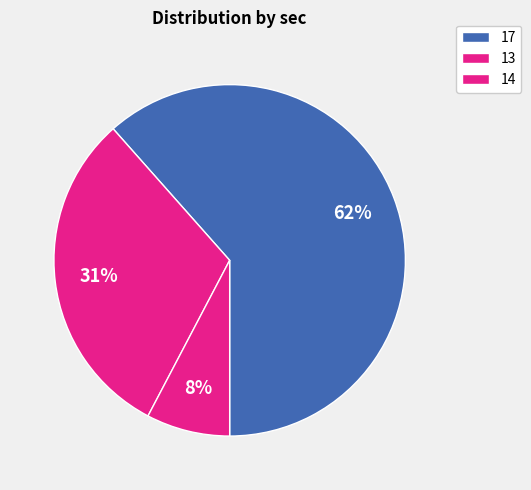

How many slices are in this pie chart?

3